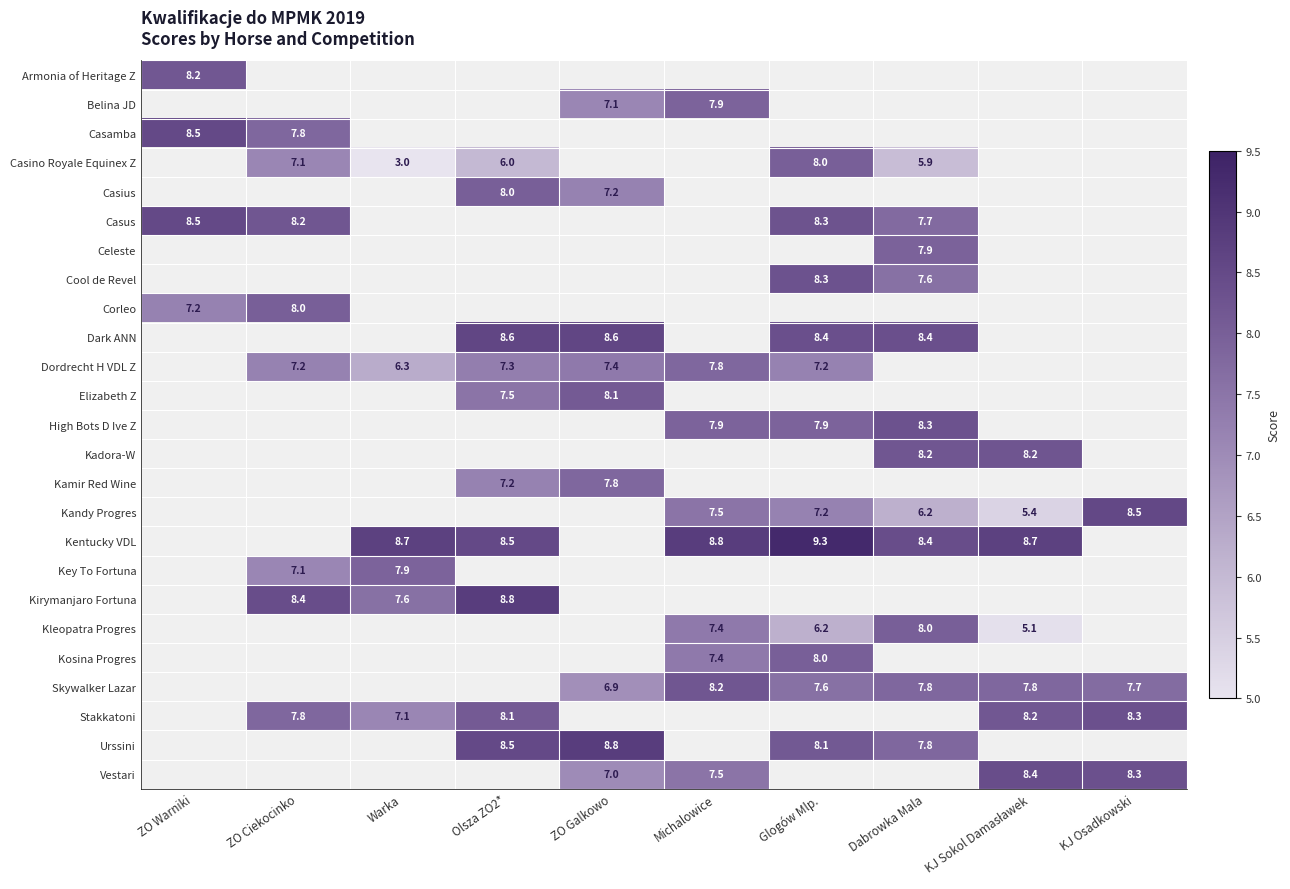

True or false: Casius has a value of 7.2 at ZO Galkowo.

True